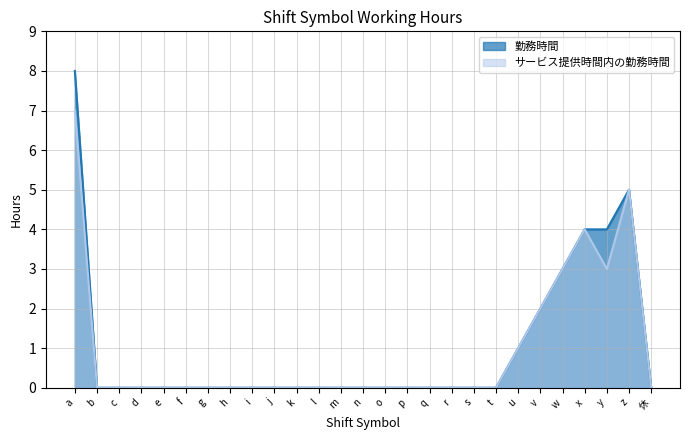

Is the value of サービス提供時間内の勤務時間 at g greater than the value of 勤務時間 at d?

No